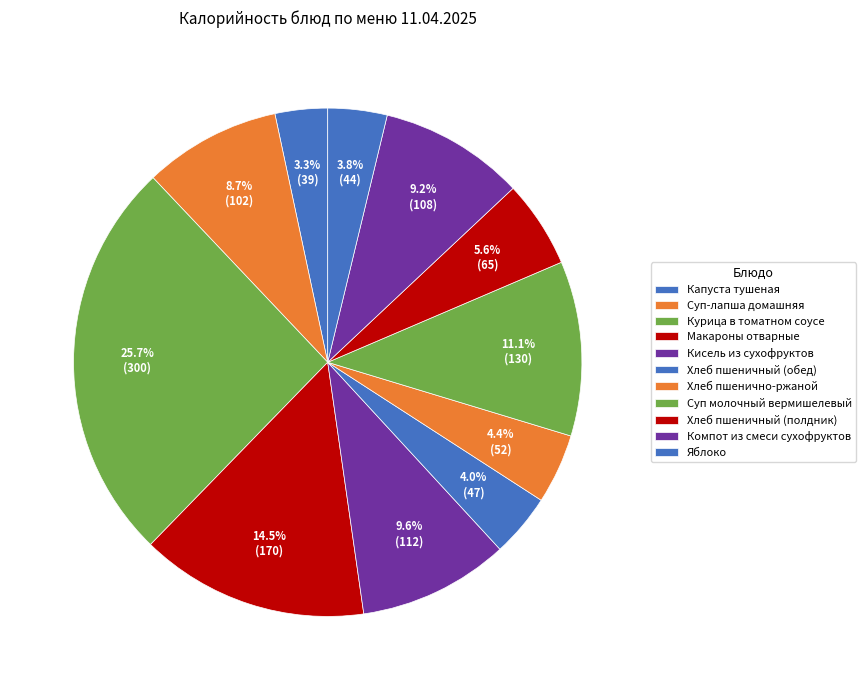

Is there any slice that represents more than half of the pie?

No